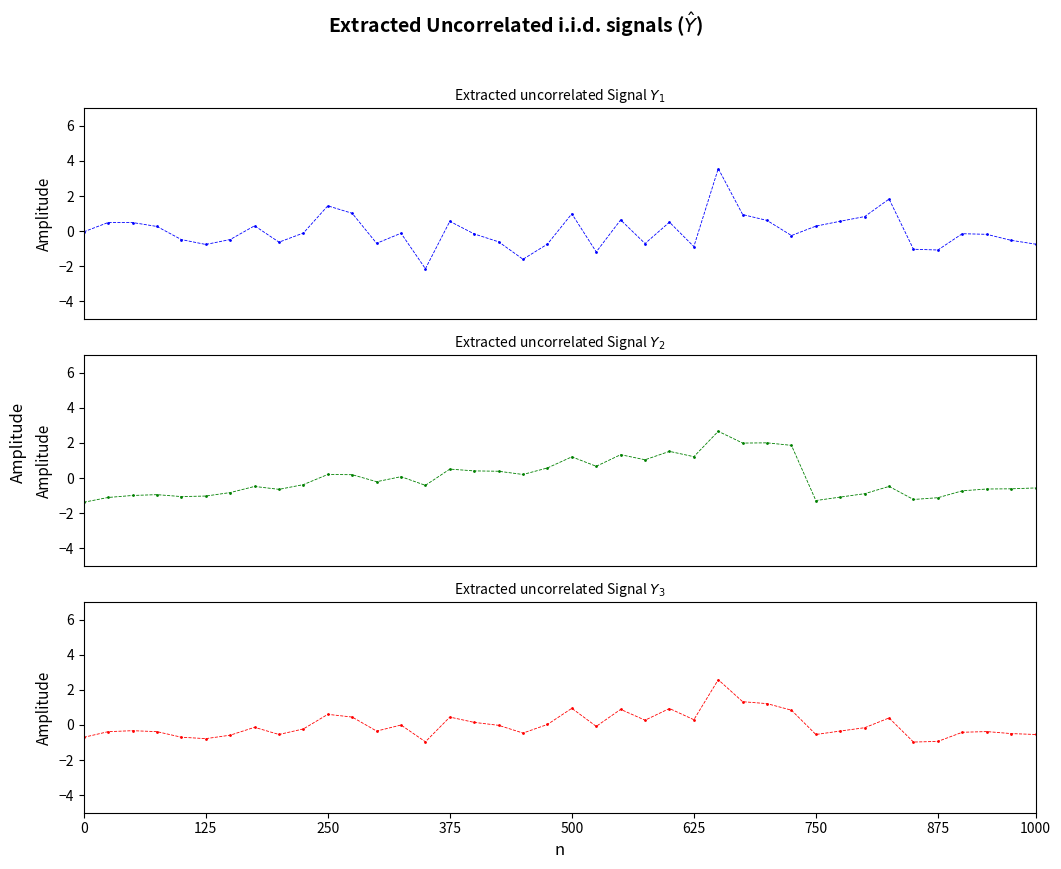

The $Y_2$ series shows 0.1 at 13. True or false?

False